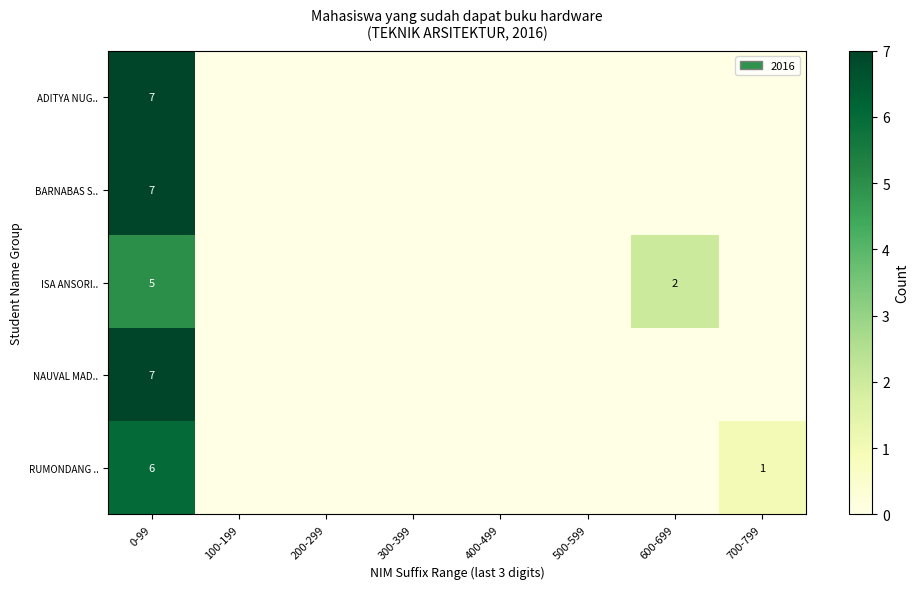

Is it true that ISA ANSORI.. equals 1 at 600-699?

False